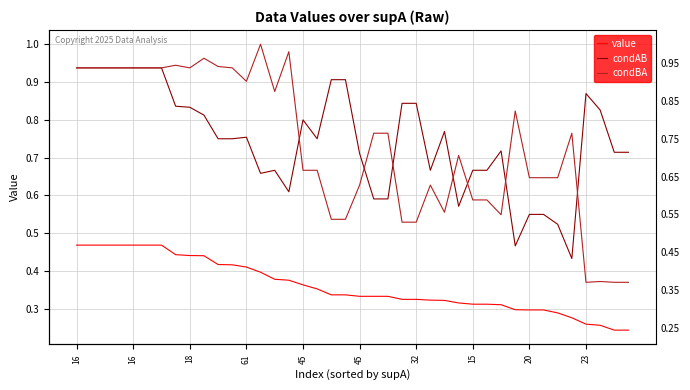

At which category is the sum across all series the highest?

16